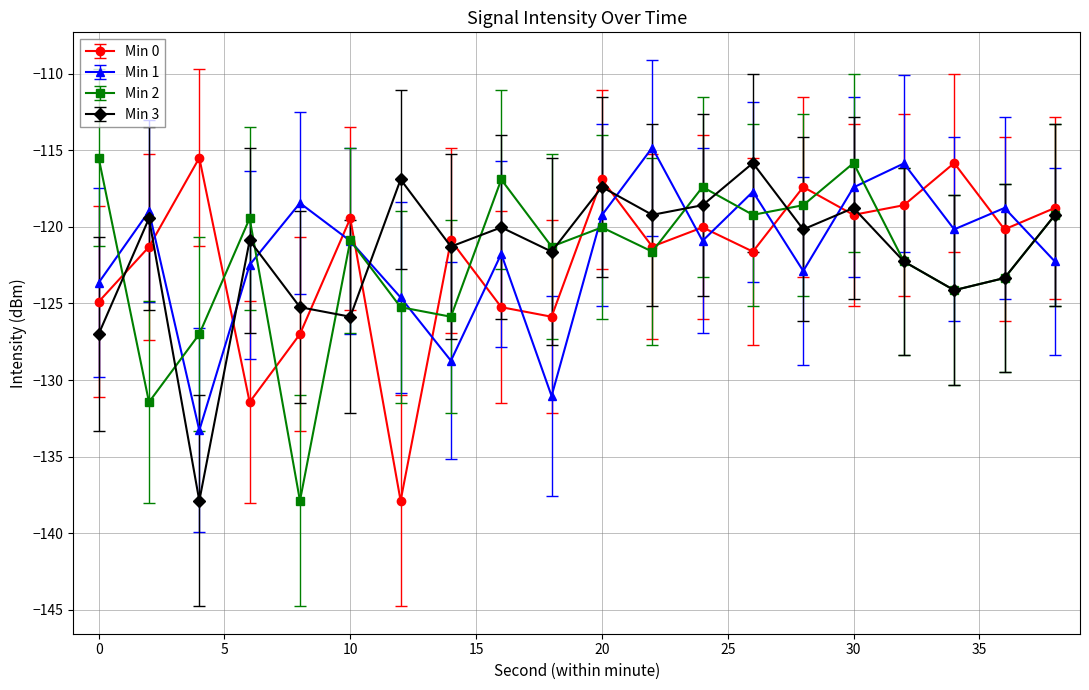

How many lines are shown in the chart?

4